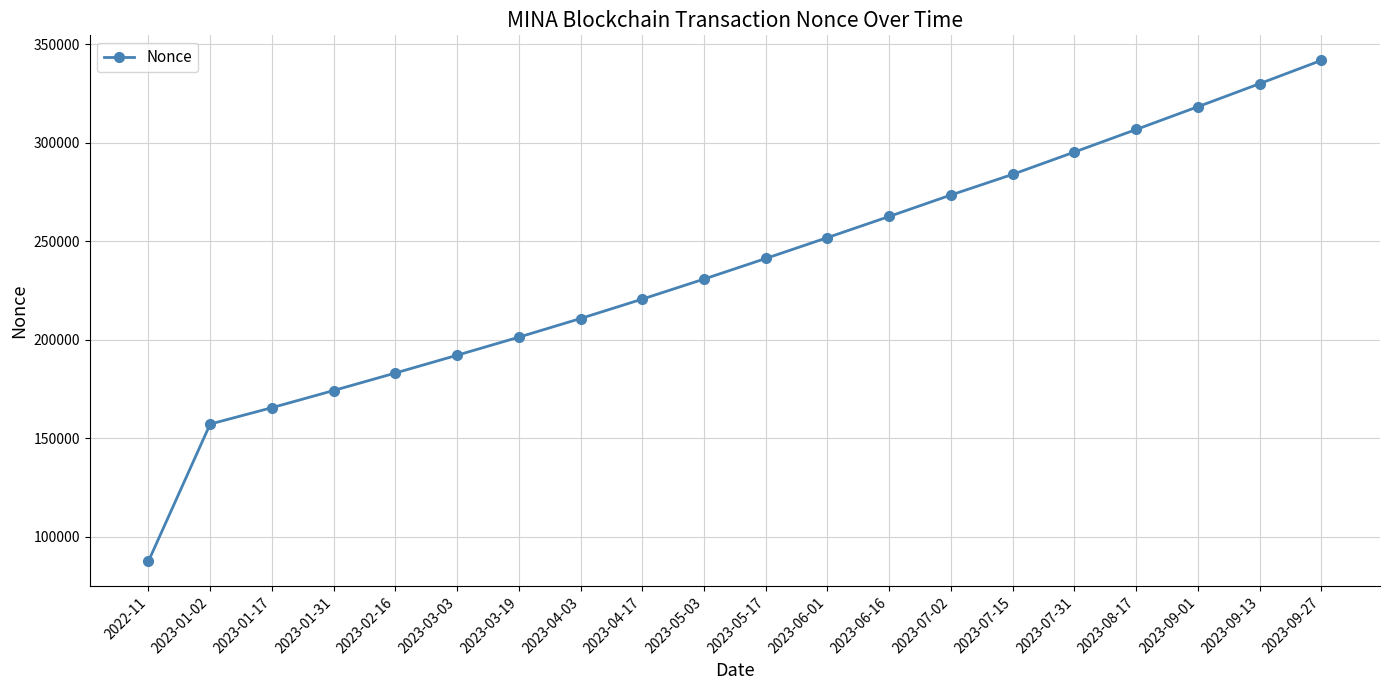

Is it true that the value at 2023-09-27 is 341928?

True